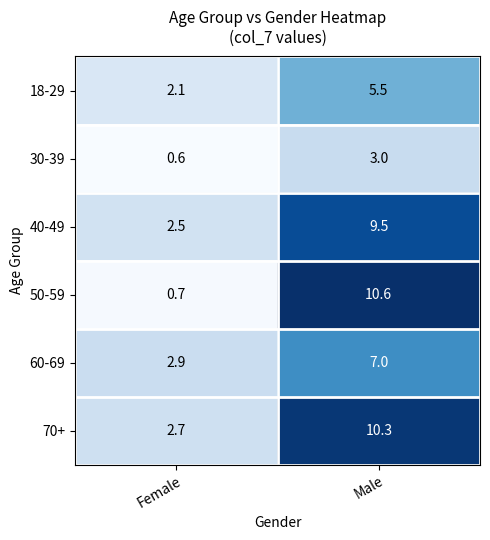

Reading left to right, transcribe all the data shown in this chart.

18-29: 2.1	5.5
30-39: 0.6	3.0
40-49: 2.5	9.5
50-59: 0.7	10.6
60-69: 2.9	7.0
70+: 2.7	10.3